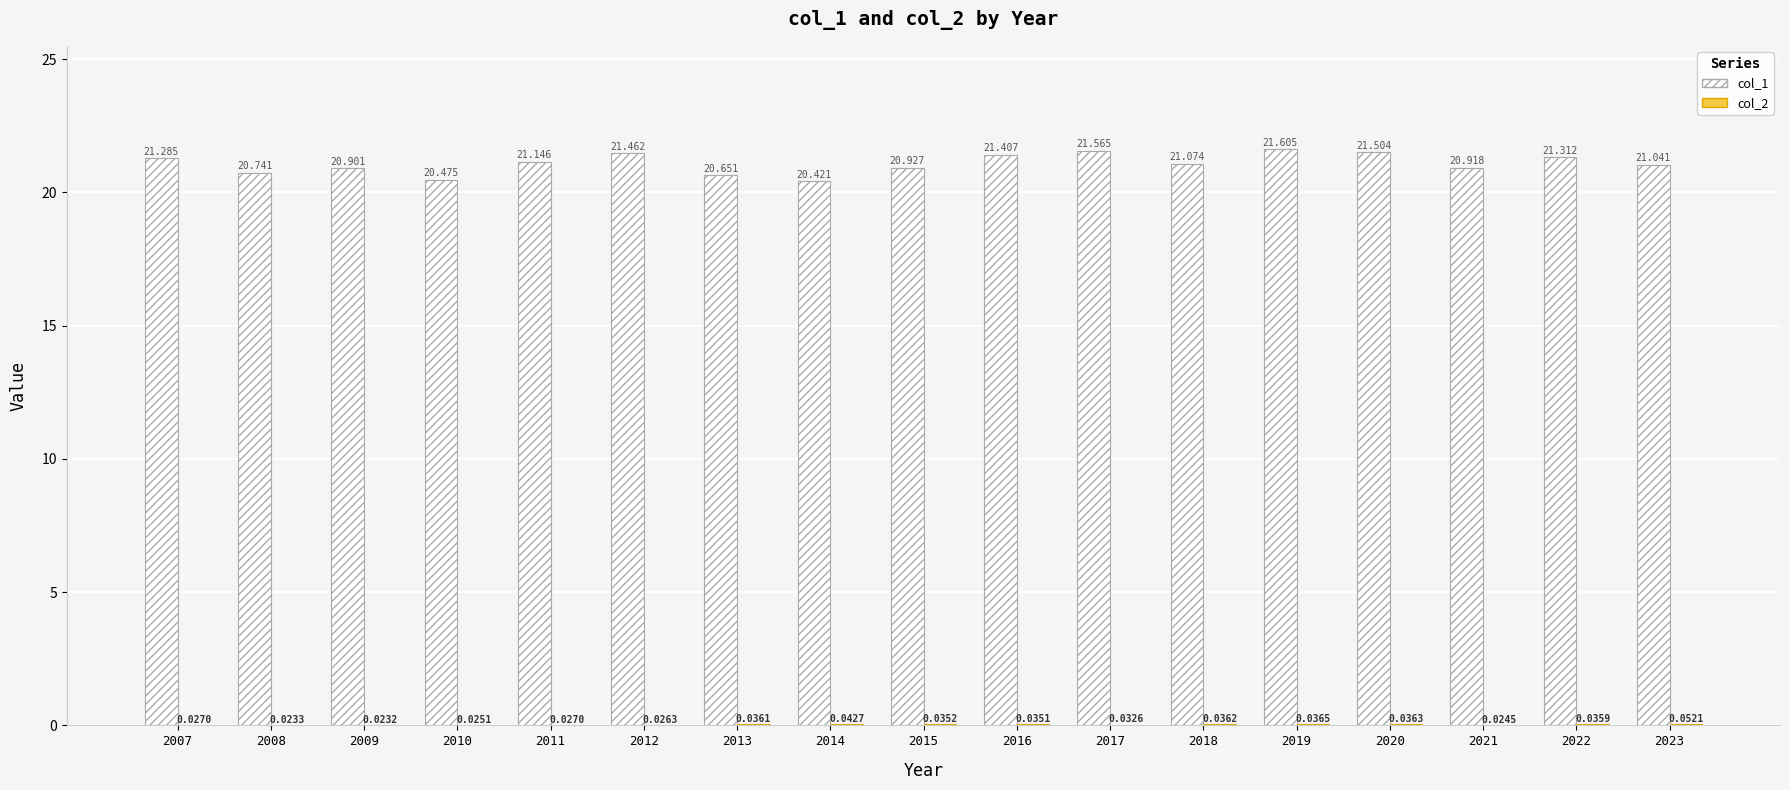

What is the difference between the second highest and minimum values in the col_1 series?

1.1